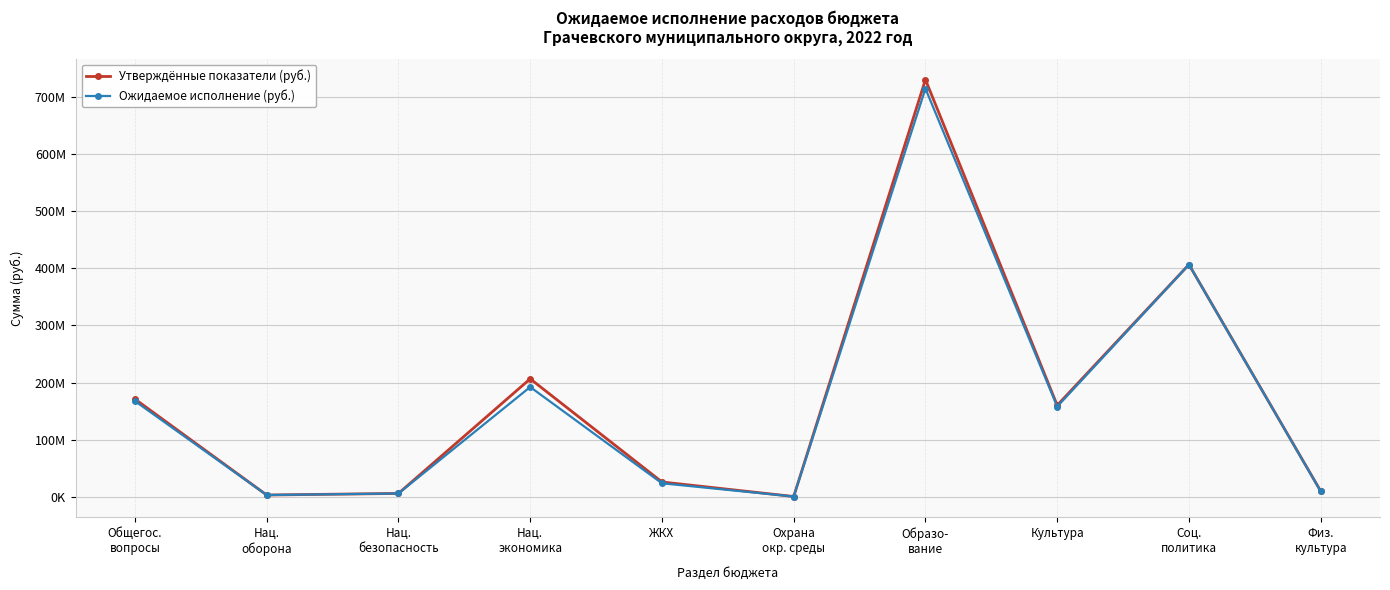

Is this an area chart (filled region under the line)?

No